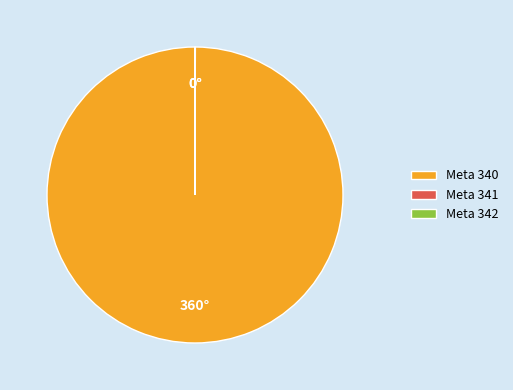

The Meta 340 slice represents 88% of the pie. True or false?

False